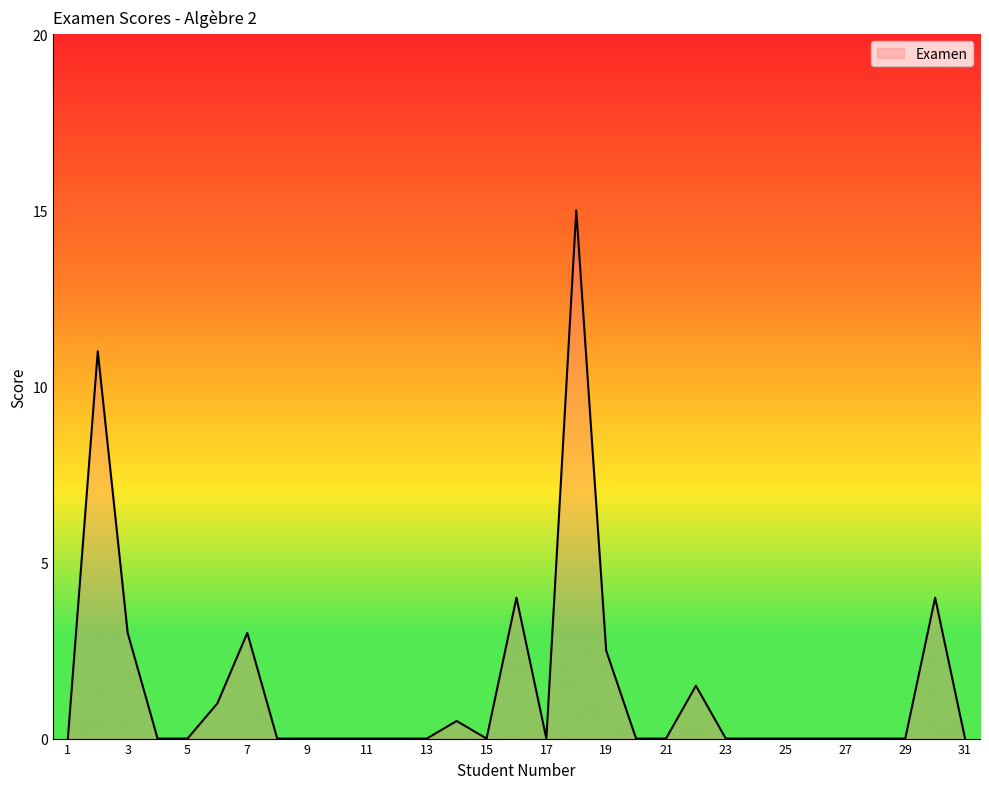

How many lines are shown in the chart?

1